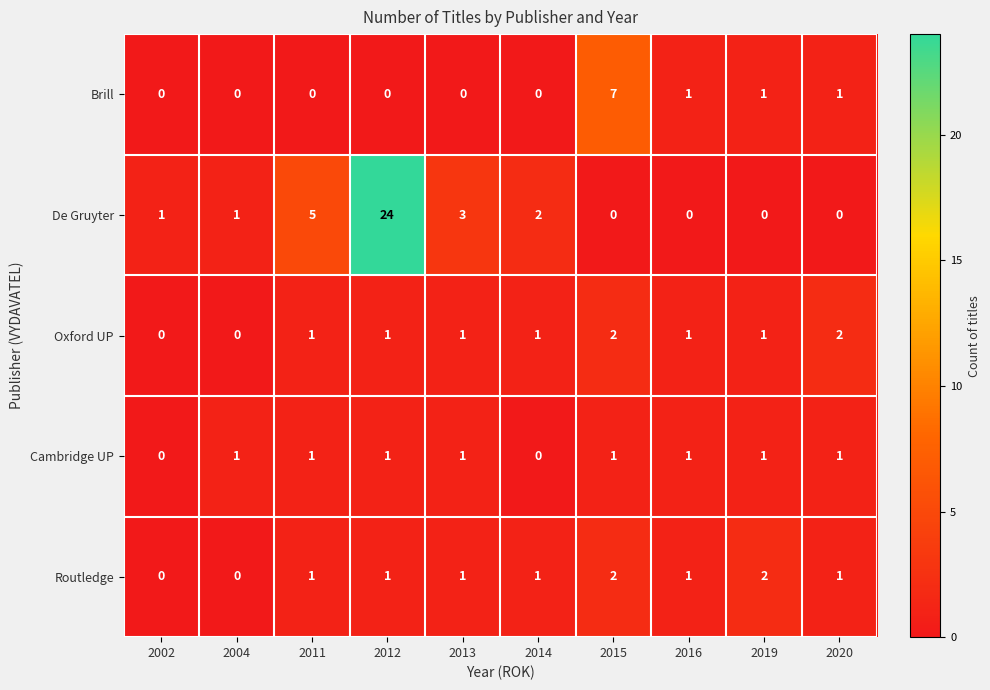

What is the spread (max minus min) of values at 2004?

1